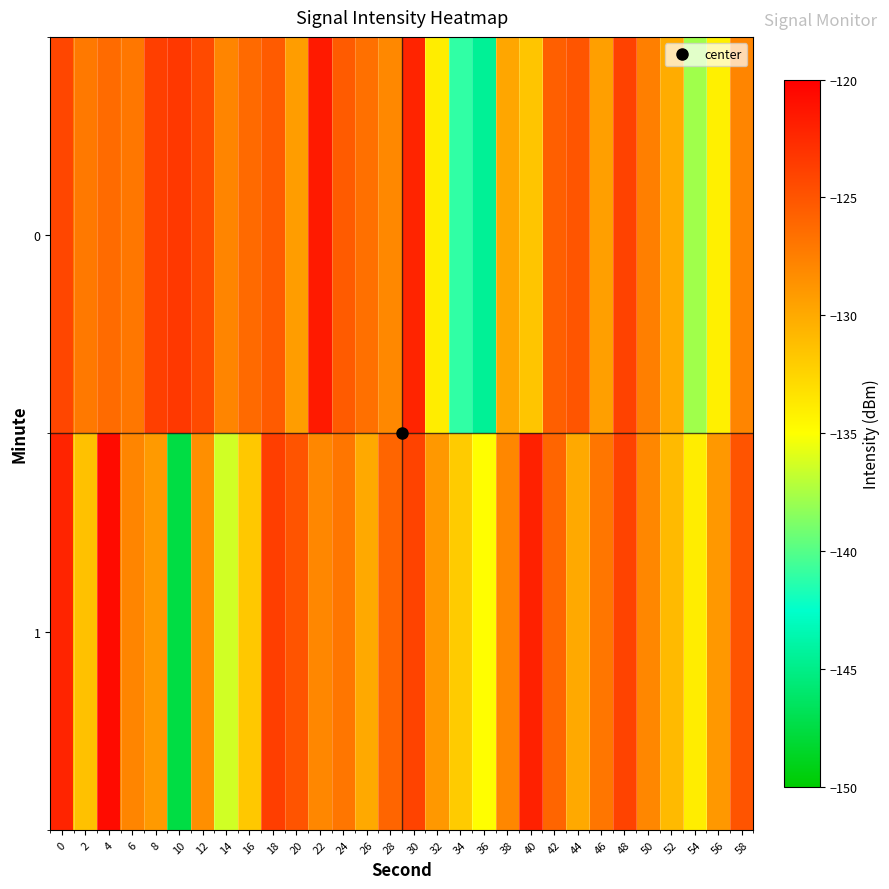

Reading left to right, list all the values displayed in this chart.

0: 0=-124.2	2=-127.2	4=-126.4	6=-127.1	8=-123.8	10=-123.4	12=-124.4	14=-127.9	16=-126.3	18=-125.4	20=-129.3	22=-121.6	24=-125.4	26=-126.7	28=-128.1	30=-122.2	32=-134.0	34=-141.1	36=-144.5	38=-129.8	40=-131.6	42=-125.7	44=-125.1	46=-129.4	48=-123.9	50=-127.5	52=-130.2	54=-137.8	56=-134.2	58=-127.9
1: 0=-122.2	2=-131.4	4=-120.7	6=-127.9	8=-129.1	10=-147.5	12=-128.4	14=-136.4	16=-131.8	18=-123.7	20=-125.0	22=-128.0	24=-127.0	26=-130.0	28=-126.0	30=-124.0	32=-129.0	34=-132.0	36=-135.0	38=-128.0	40=-122.0	42=-126.0	44=-130.0	46=-127.0	48=-124.0	50=-128.0	52=-131.0	54=-134.0	56=-129.0	58=-125.0